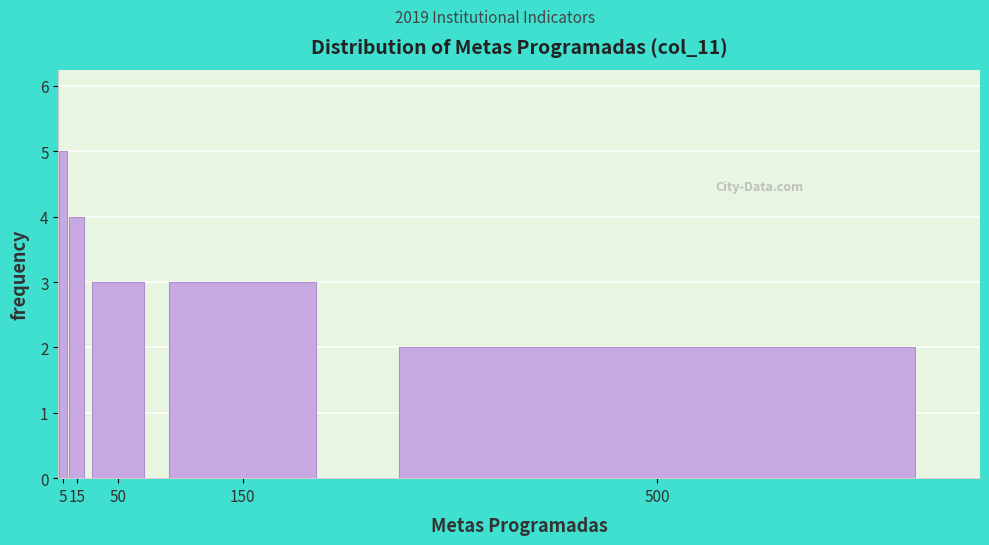

Reading left to right, list all the values displayed in this chart.

5	4	3	3	2